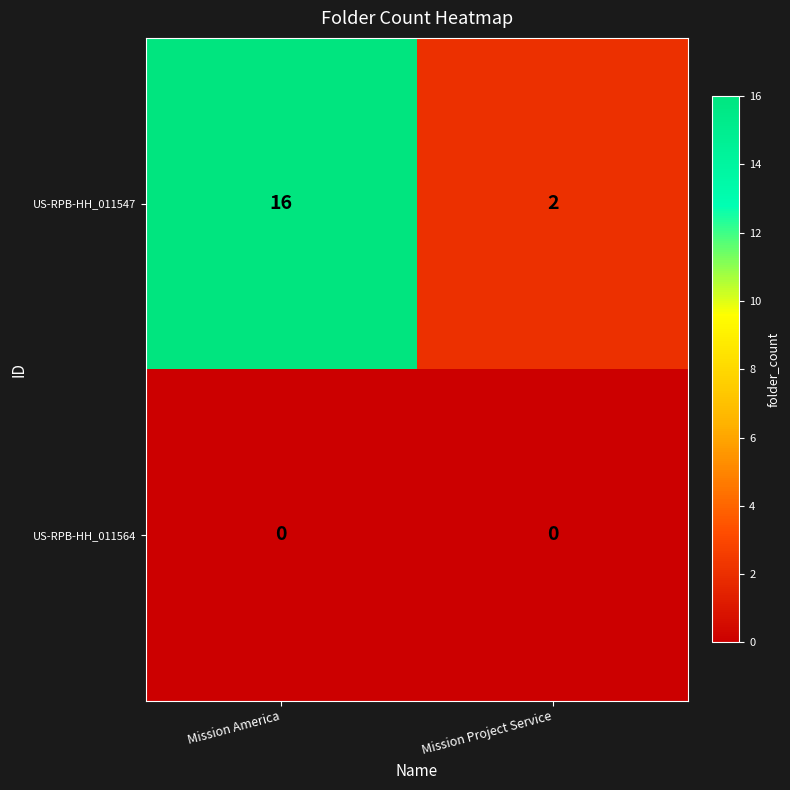

Rank the series by their maximum value, from highest to lowest.

US-RPB-HH_011547, US-RPB-HH_011564